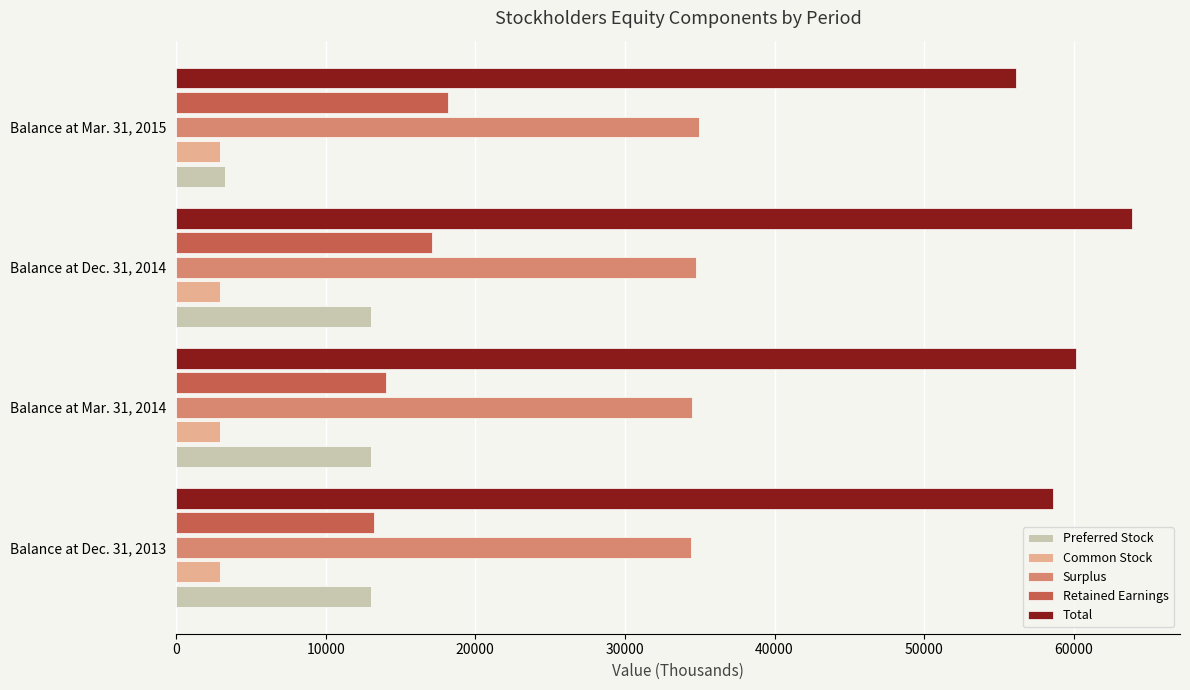

Which series has the largest total across all categories?

Total